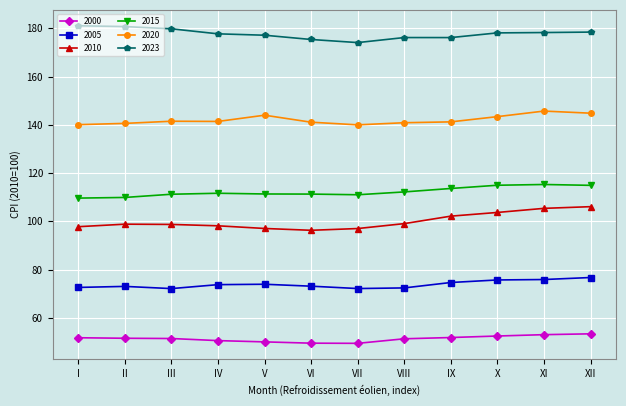

Does the chart have visible grid lines?

Yes